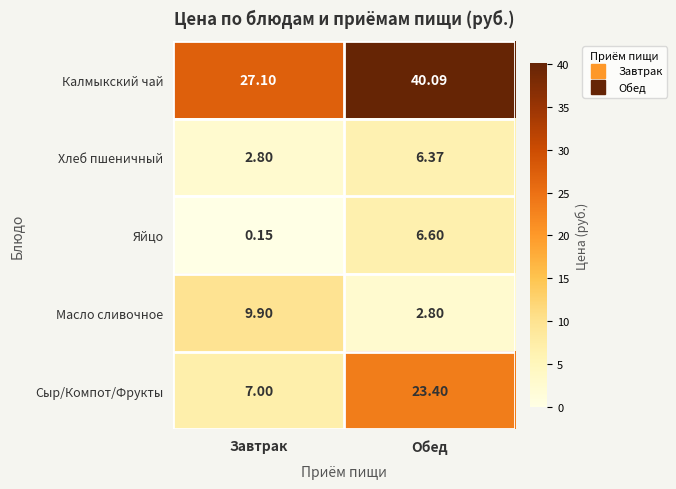

Count the number of categories in the chart.

2